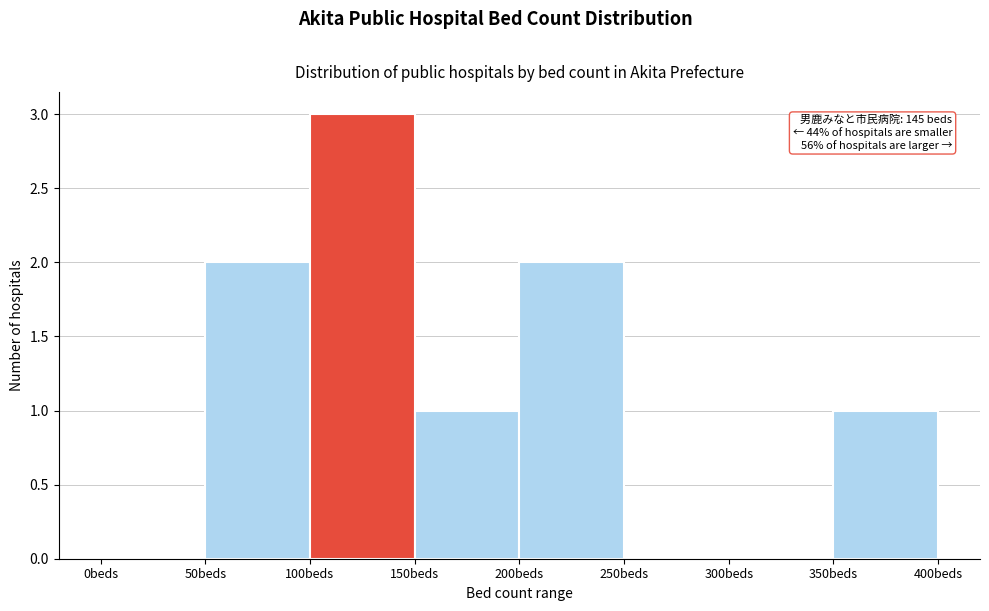

Which range on the x-axis has the tallest bar?

100 to 150